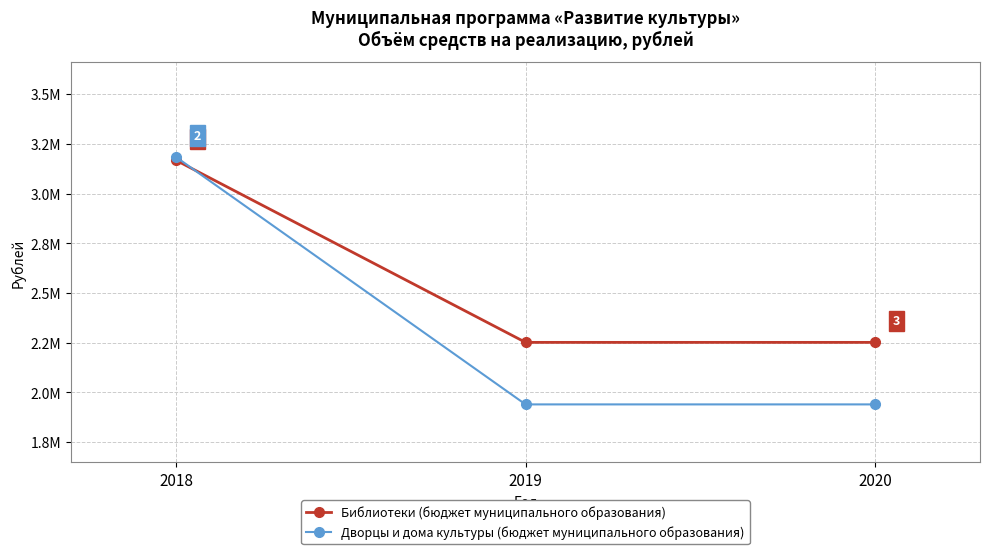

Does the chart have visible grid lines?

Yes